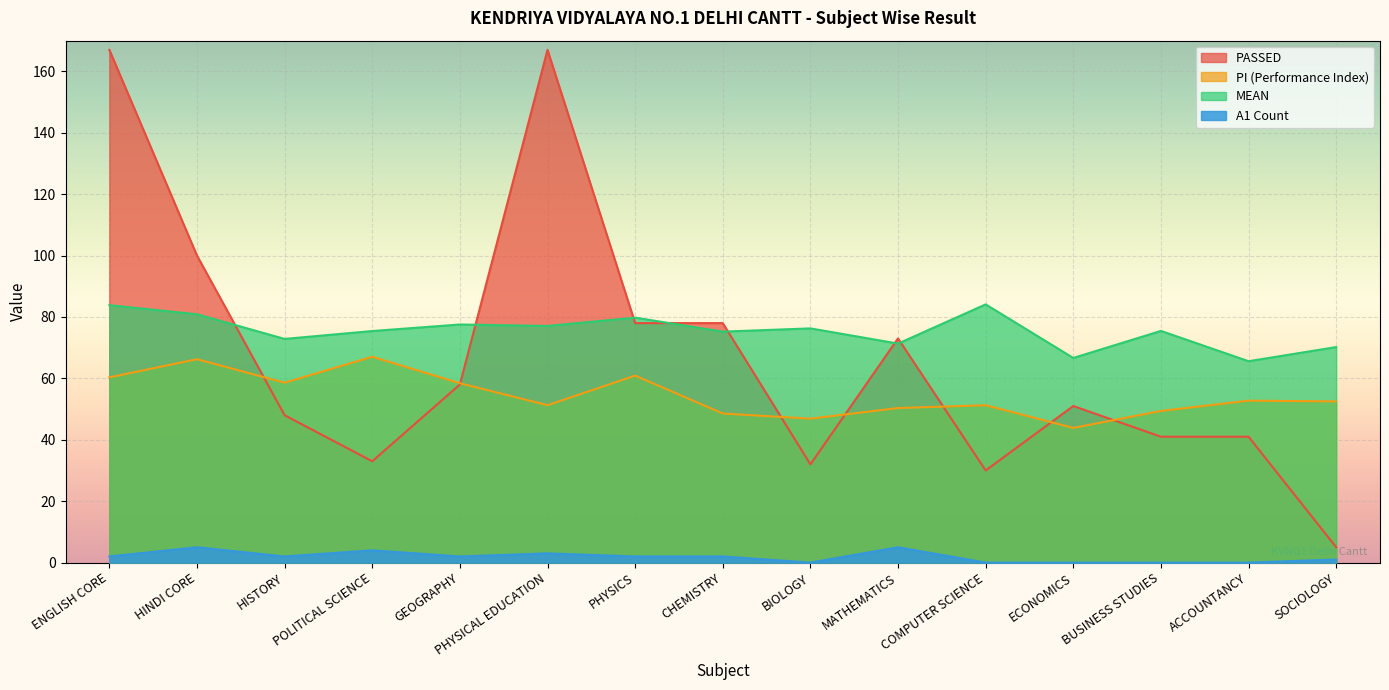

The value of PI at BUSINESS STUDIES is 49.4. True or false?

True